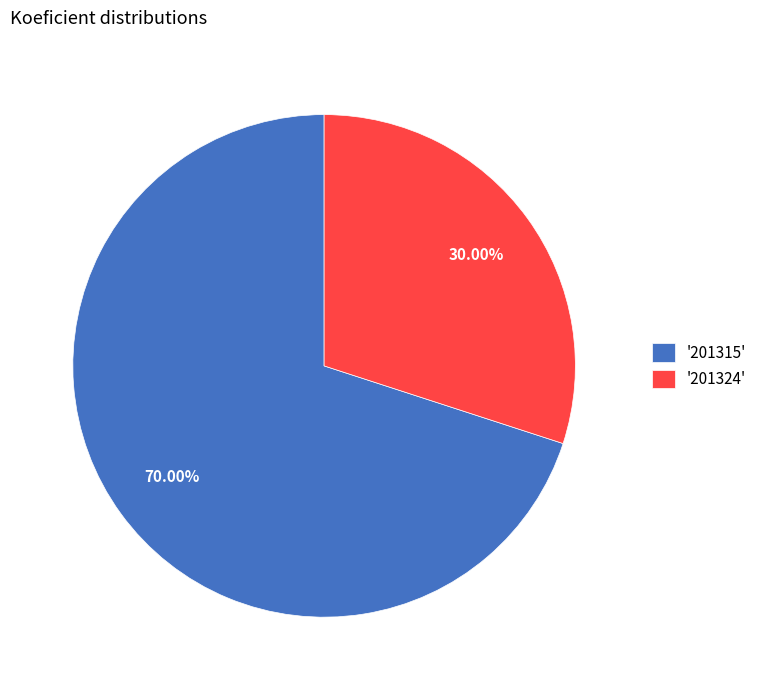

Do '201324' and '201315' together represent more than half of the pie?

Yes